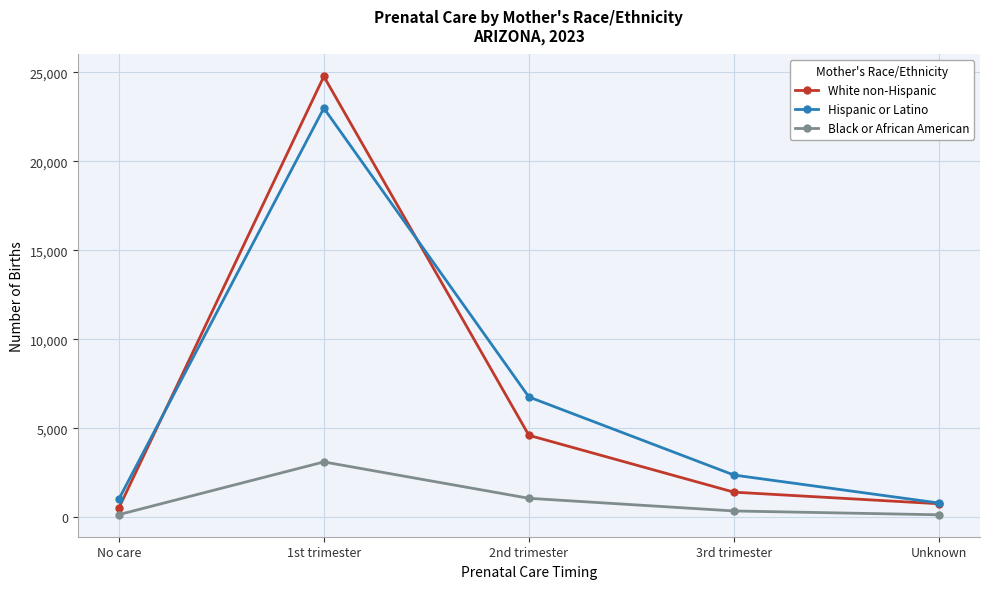

The value of Black or African American at 1st trimester is 3103. True or false?

True